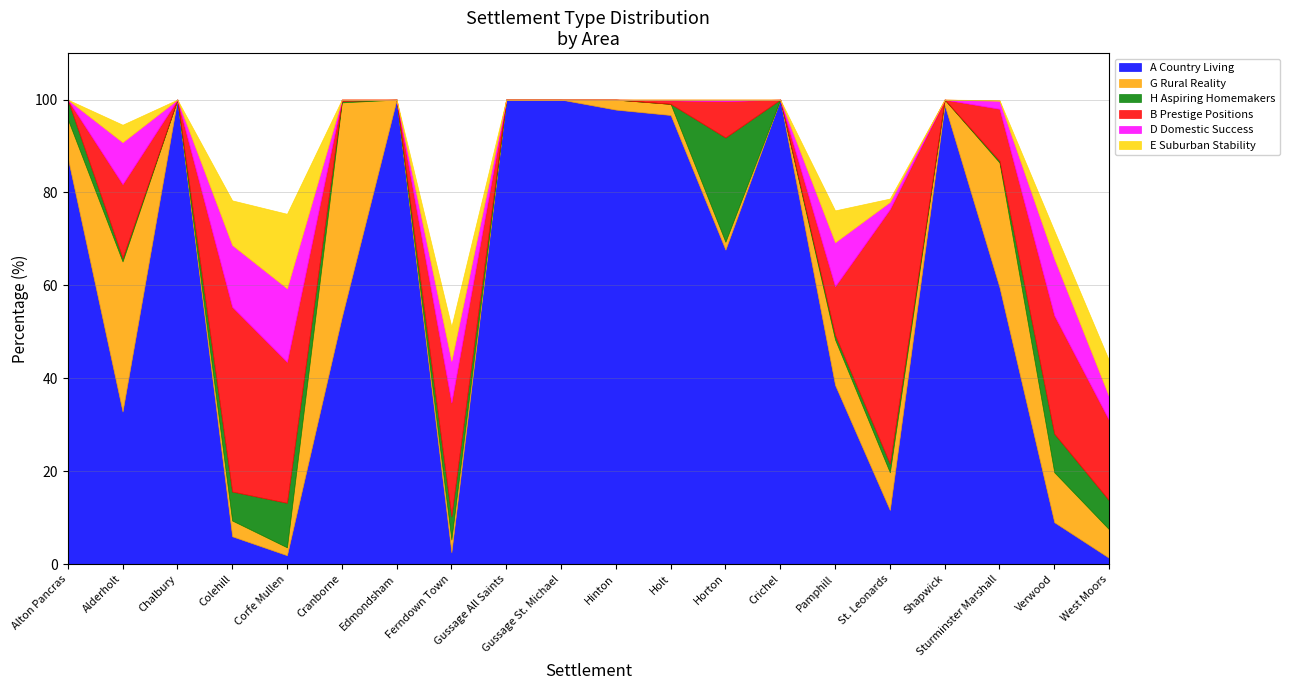

The D Domestic Success series shows 7.7 at Shapwick. True or false?

False